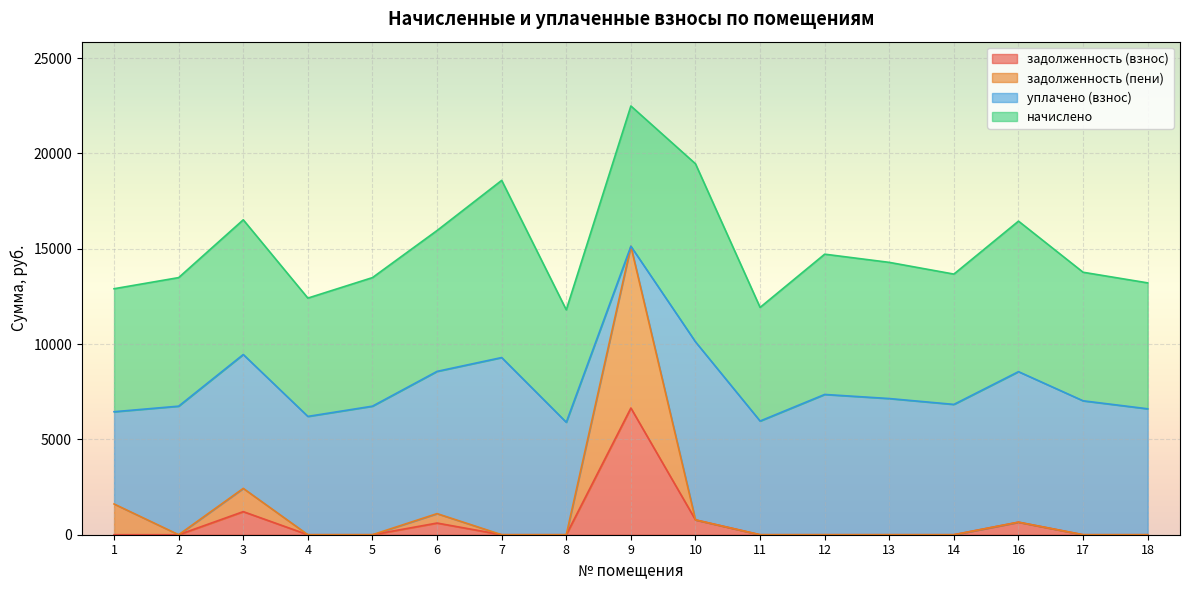

How many data points in задолженность (пени) are above 0?

6